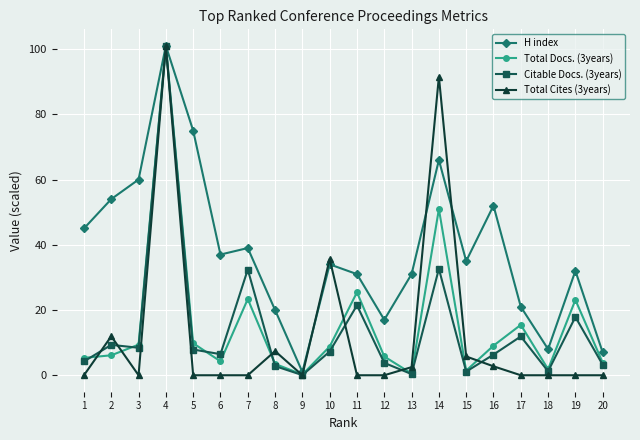

What is the difference between the maximum and minimum values in the Citable Docs. (3years) series?

101.0